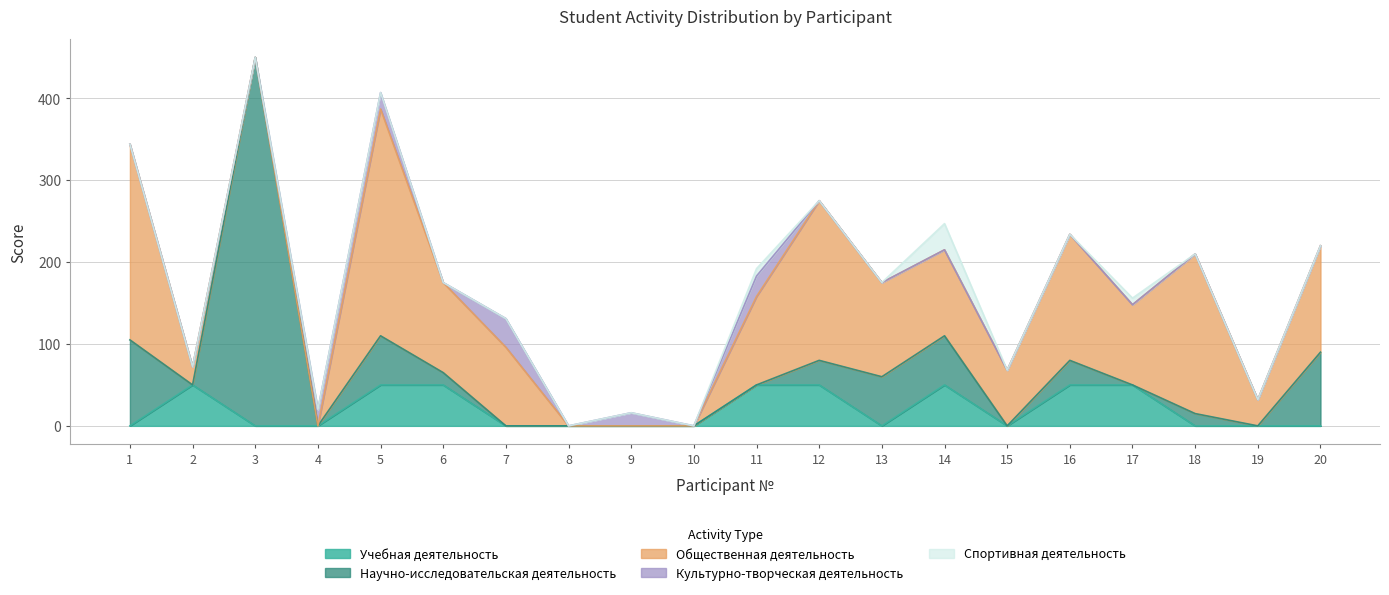

Rank the categories by Учебная деятельность value from highest to lowest.

2, 5, 6, 11, 12, 14, 16, 17, 1, 3, 4, 7, 8, 9, 10, 13, 15, 18, 19, 20